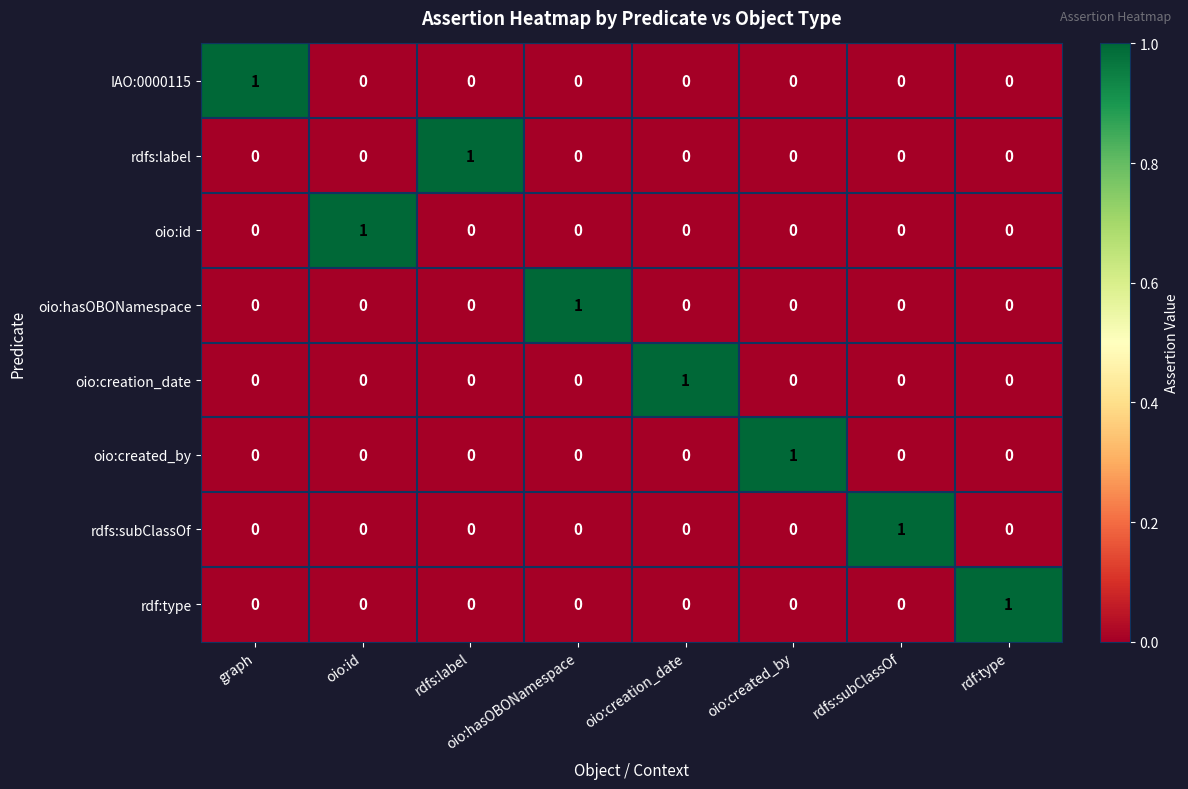

At how many categories does at least one series exceed 0?

8